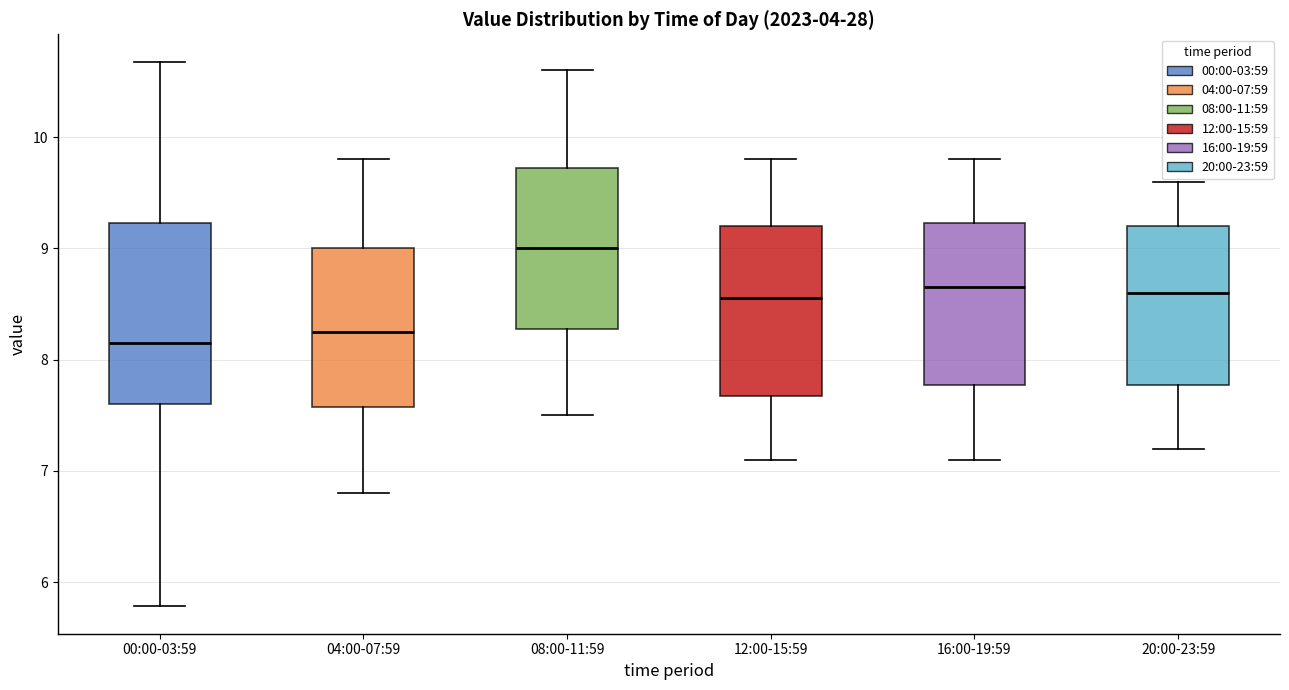

Reading left to right, transcribe this box plot: for each box, give where its median line is, the range the box spans, and where its two whiskers end, as read against the y-axis. The values are not printed on the chart, so give them approximately, as read against the axis.

00:00-03:59: median 8.2, box 7.6 to 9.2, whiskers 5.8 to 10.7
04:00-07:59: median 8.3, box 7.6 to 9.0, whiskers 6.8 to 9.8
08:00-11:59: median 9.0, box 8.3 to 9.7, whiskers 7.5 to 10.6
12:00-15:59: median 8.6, box 7.7 to 9.2, whiskers 7.1 to 9.8
16:00-19:59: median 8.7, box 7.8 to 9.2, whiskers 7.1 to 9.8
20:00-23:59: median 8.6, box 7.8 to 9.2, whiskers 7.2 to 9.6